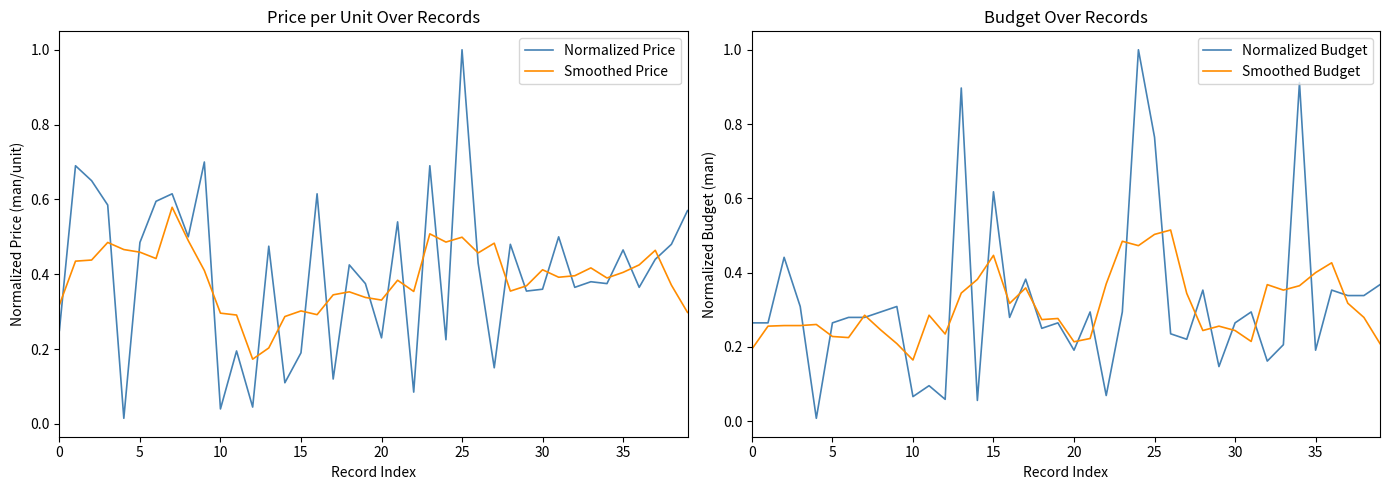

How many lines are shown in the chart?

4